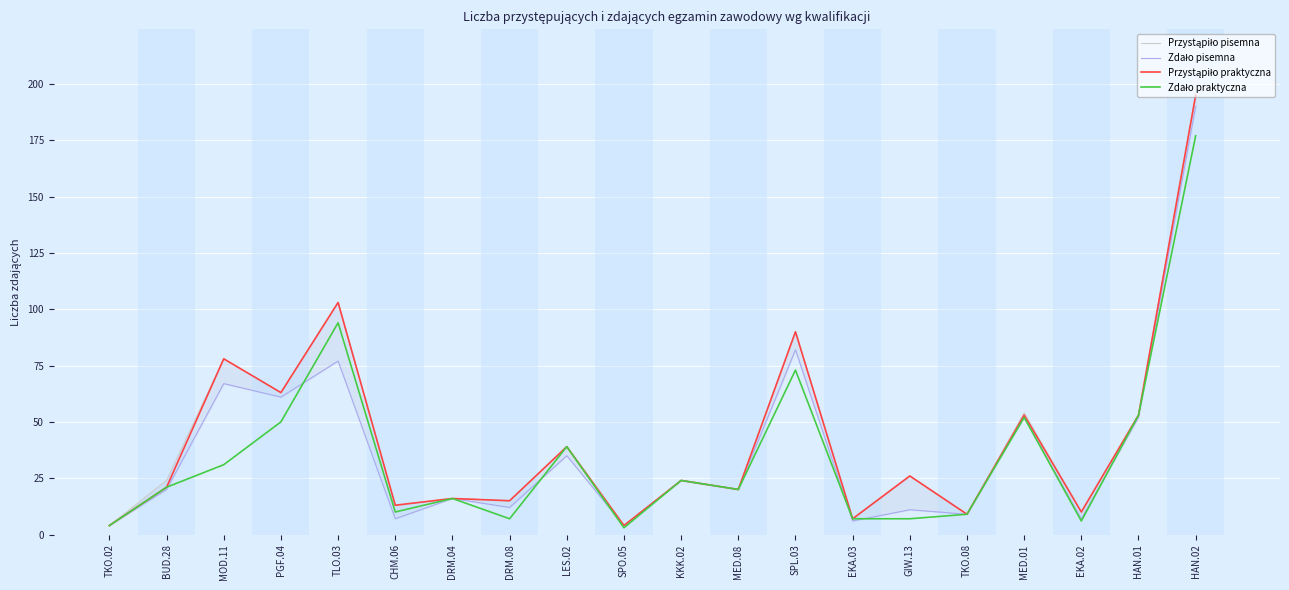

Which series has the largest total across all categories?

Przystąpiło pisemna